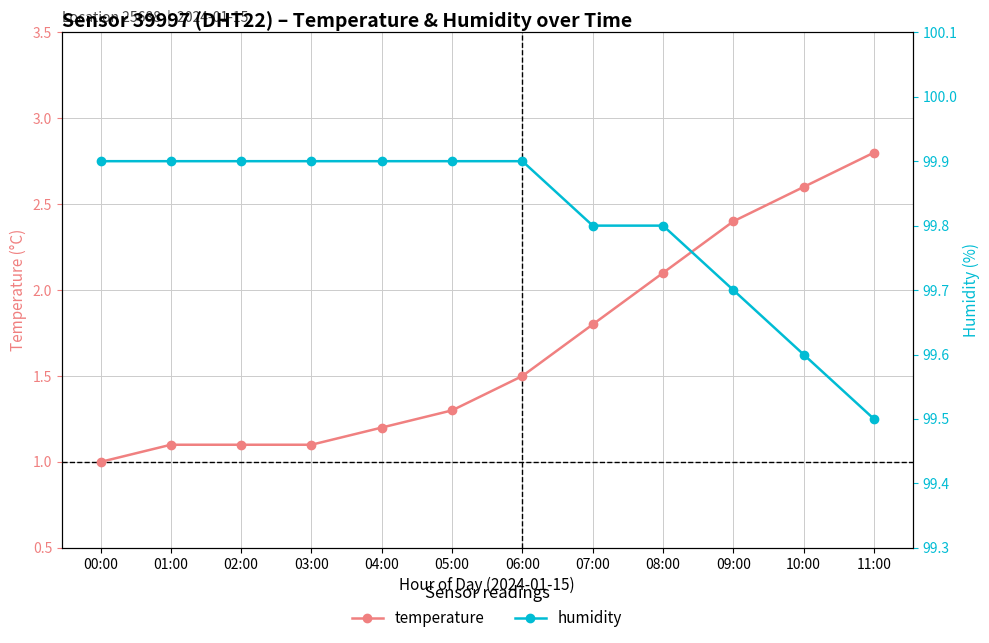

What is the difference between the humidity values at 11:00 and 03:00?

0.4